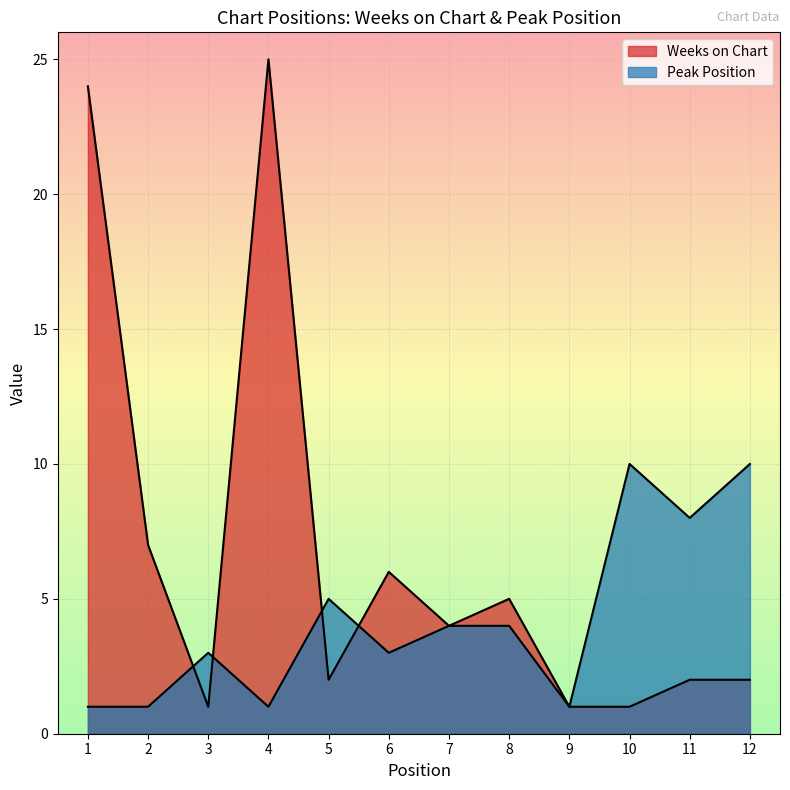

How many distinct data groups are displayed?

2